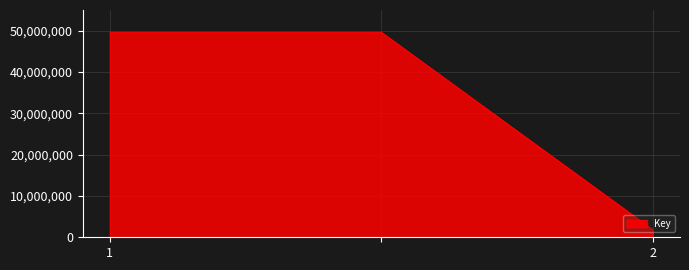

What is the minimum value shown in the chart?

1823668